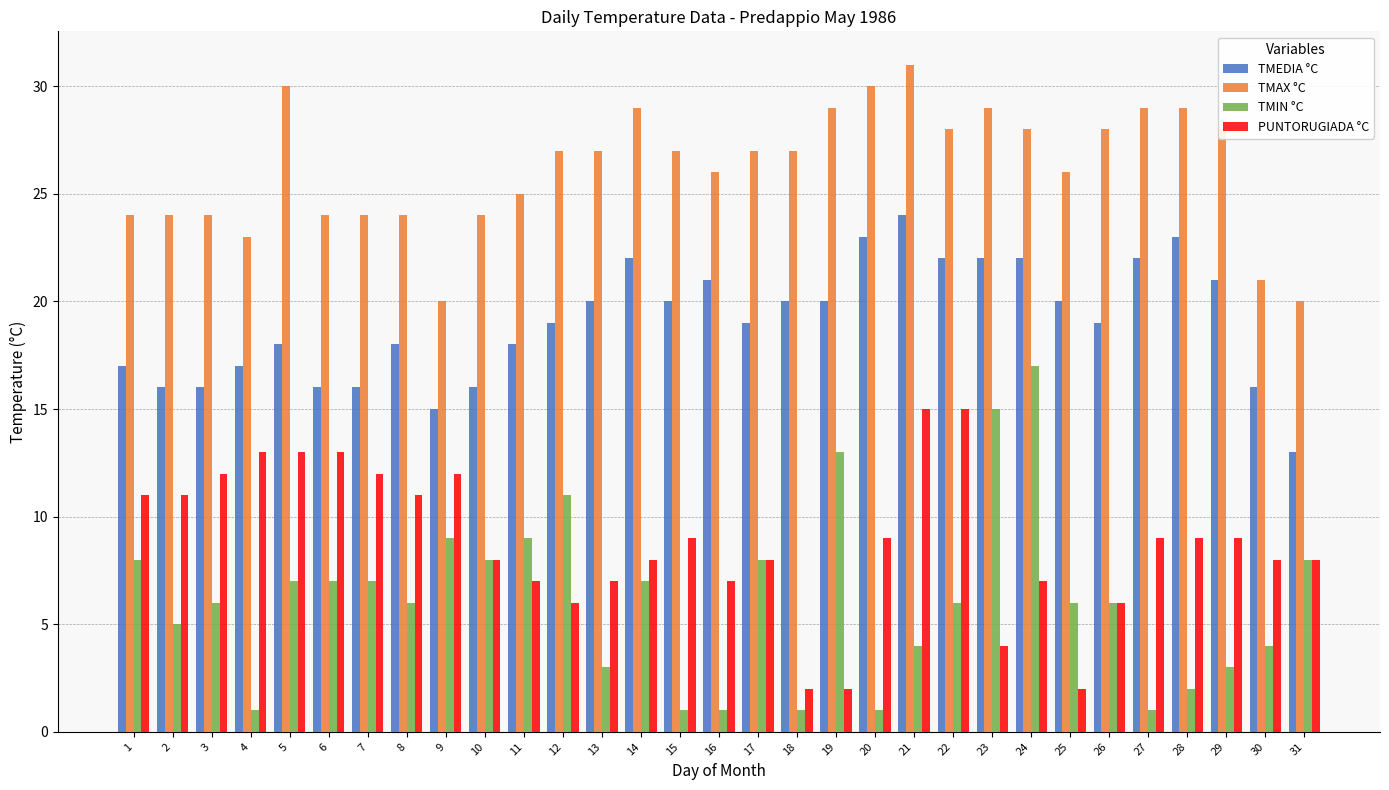

What is the maximum value shown in the chart?

31